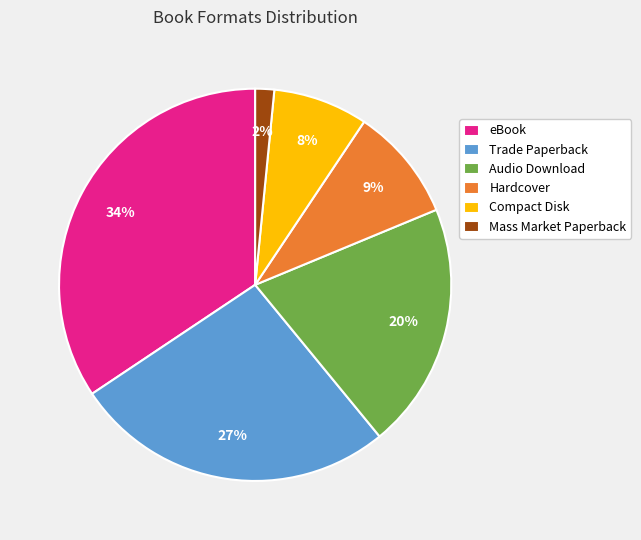

Rank the categories by value from highest to lowest.

eBook, Trade Paperback, Audio Download, Hardcover, Compact Disk, Mass Market Paperback